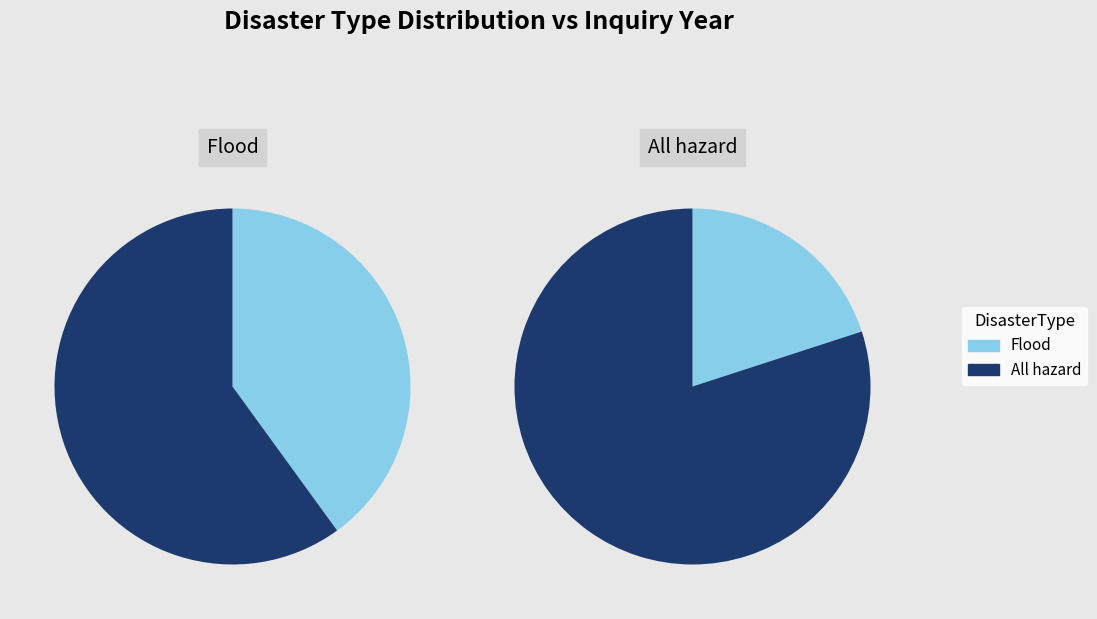

The REC240-2651 slice represents 13% of the pie. True or false?

False